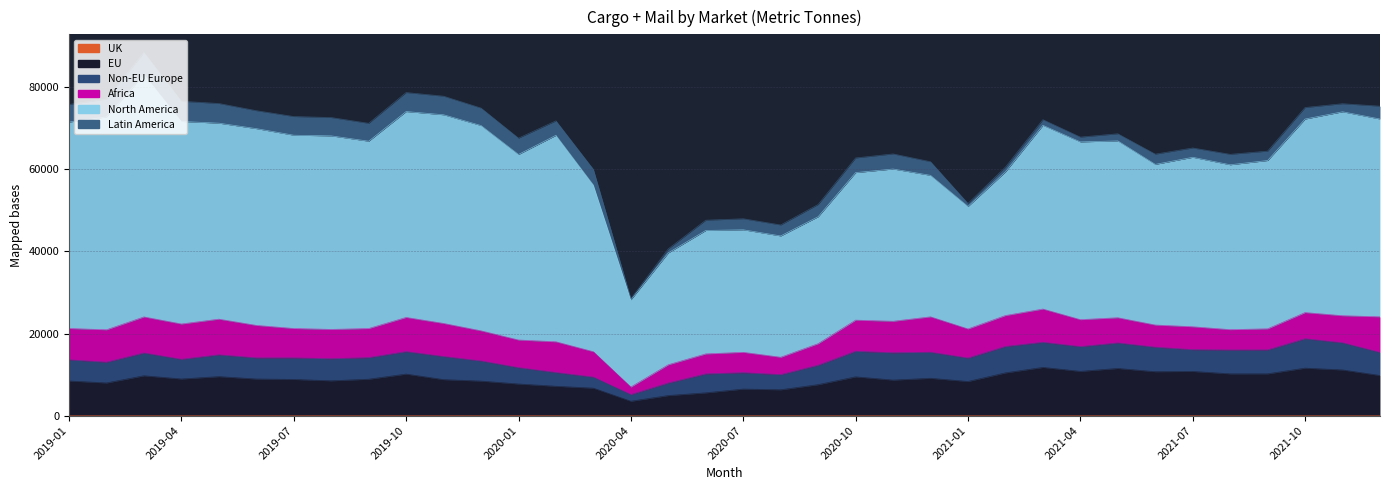

How many series are shown in this chart?

6